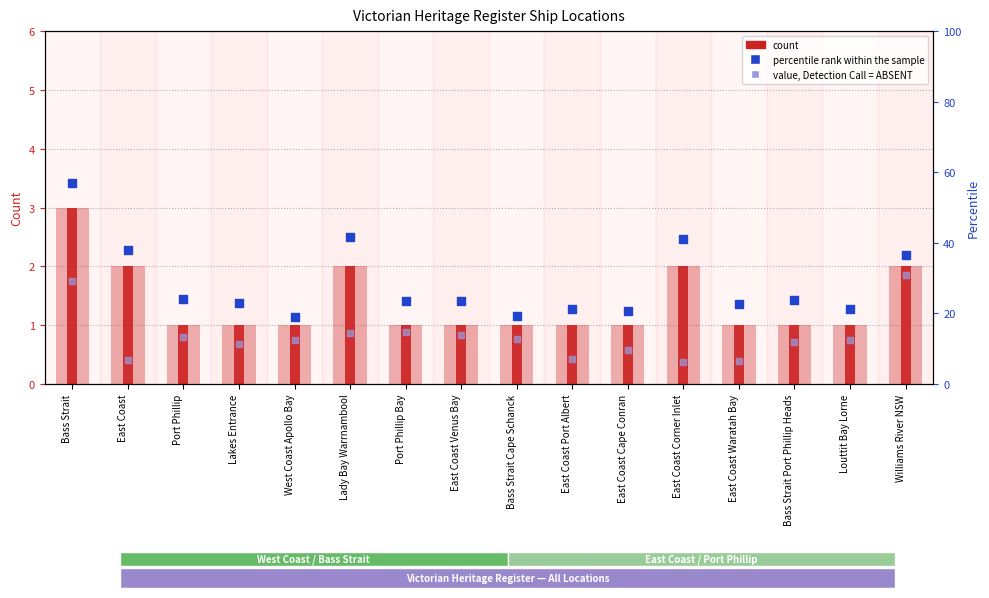

What are all the series names shown in the legend?

count, percentile rank within the sample, value, Detection Call = ABSENT